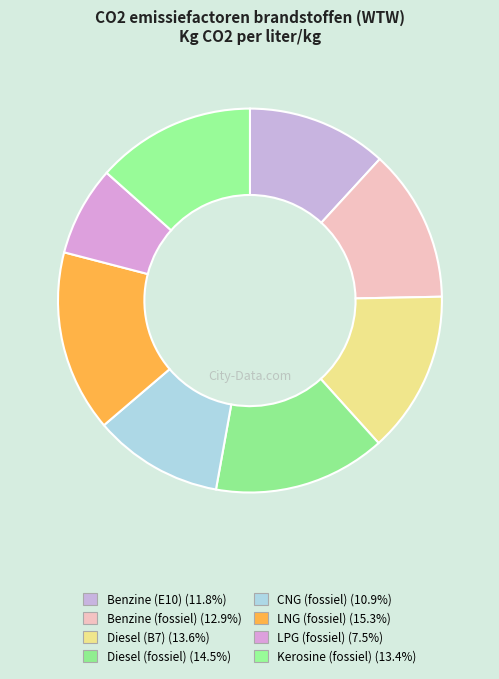

To the nearest percent, what is the difference between the largest and smallest slice percentages?

8%